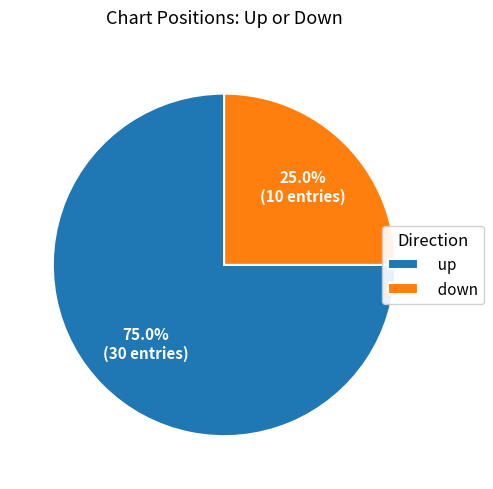

How many segments does this pie chart have?

2